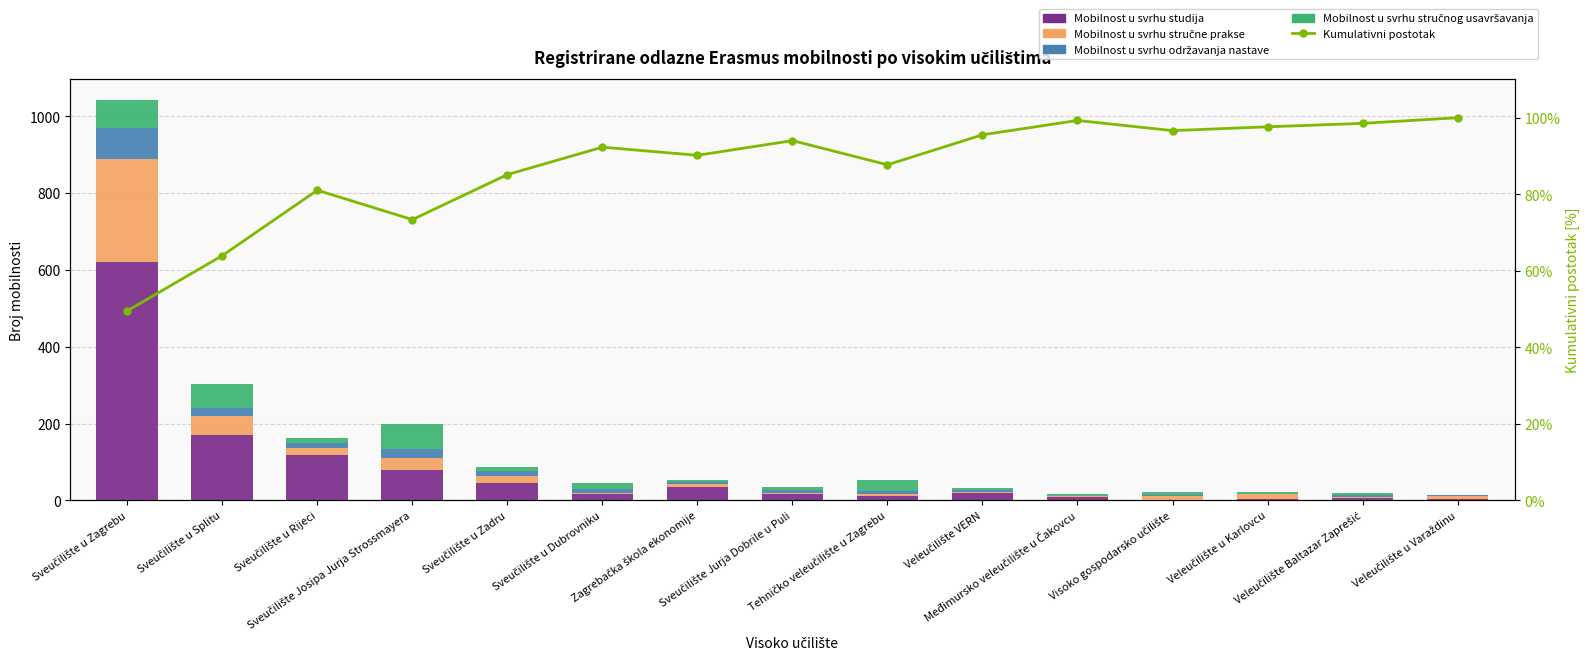

What is the label of the 6th bar from the left?

Sveučilište u Dubrovniku